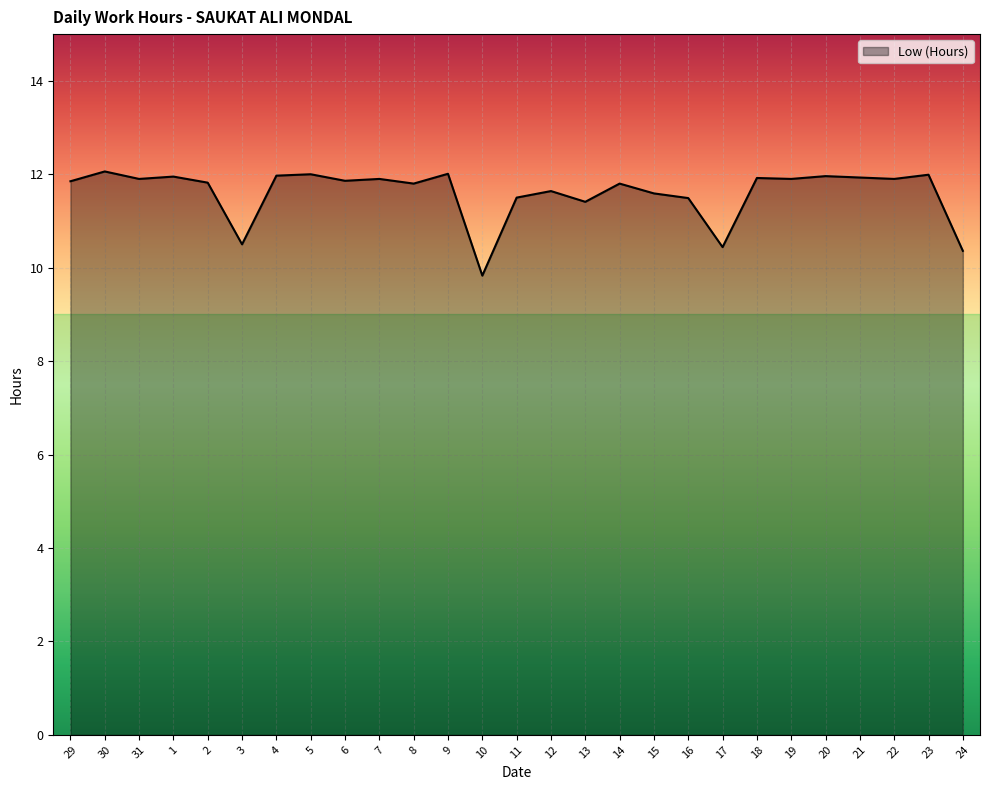

At which label is the value closest to 10?

10